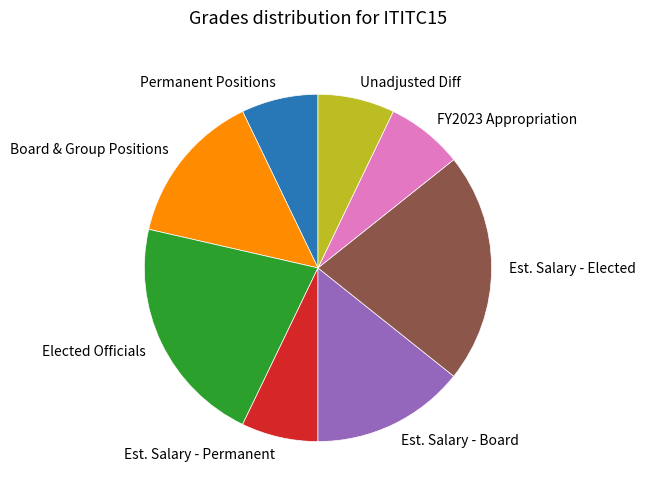

Is Elected Officials the majority of the pie?

No